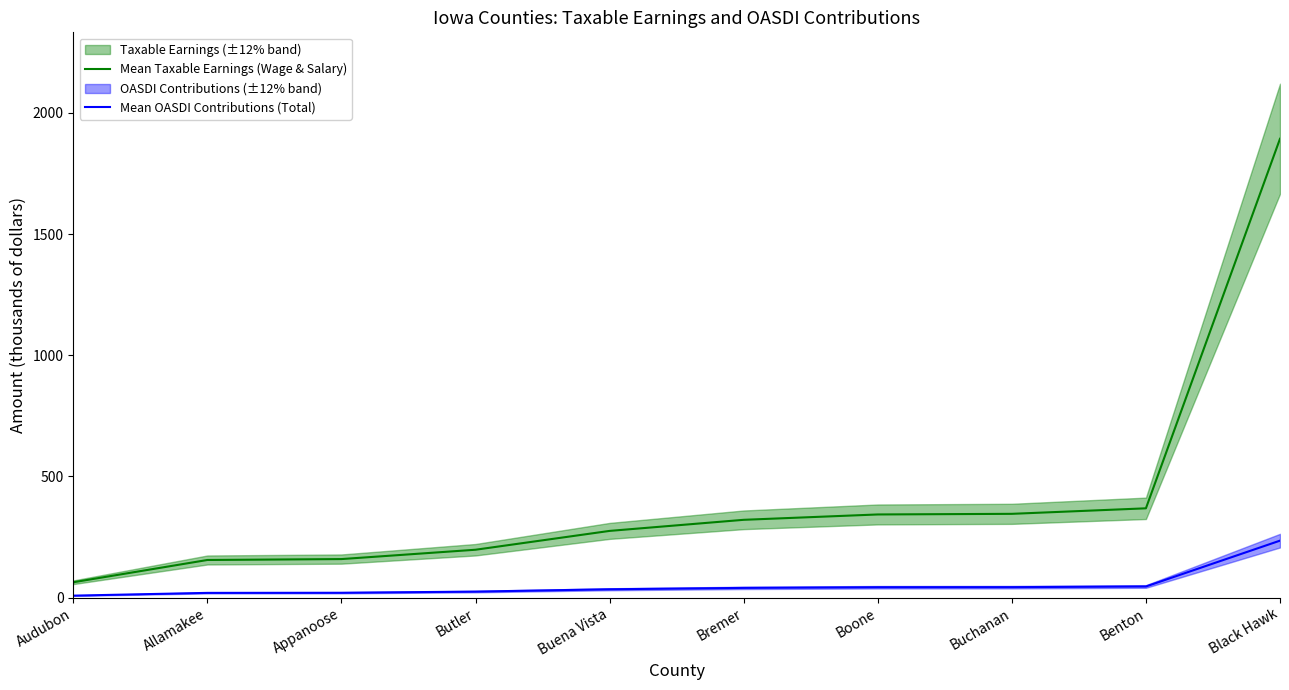

Reading right to left, extract all data points from this chart.

Mean Taxable Earnings (Wage & Salary): 1893.4	368.2	345.5	342.9	320.8	275.0	197.3	158.7	155.0	63.0
Mean OASDI Contributions (Total): 234.8	45.7	42.8	42.5	39.8	34.1	24.5	19.7	19.2	7.8